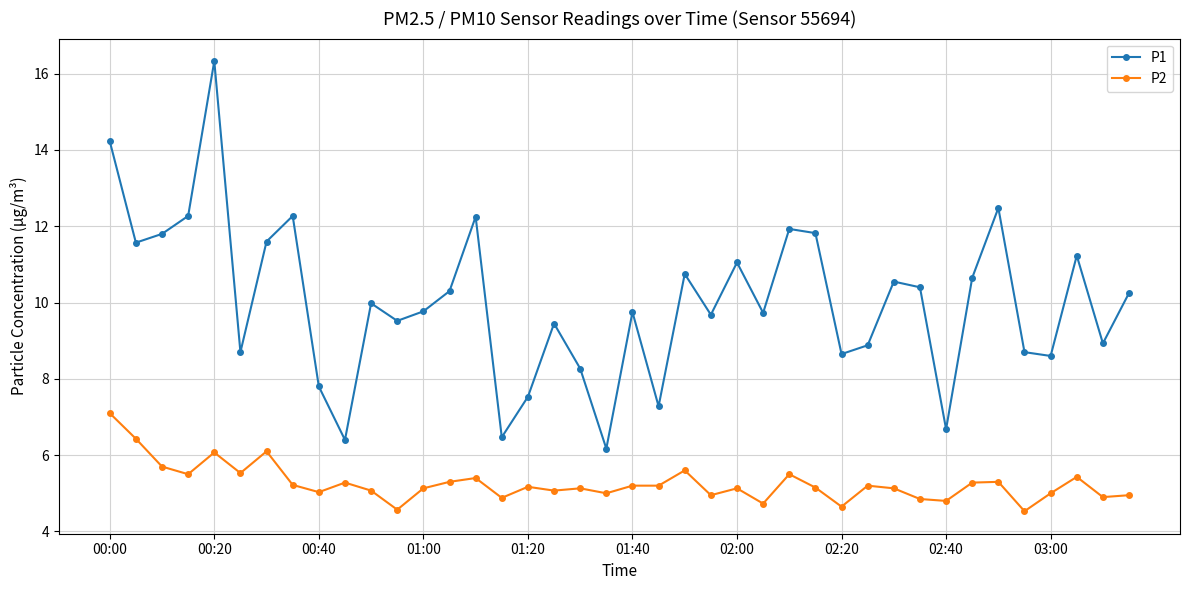

What is the sum of all P1 values?

400.7